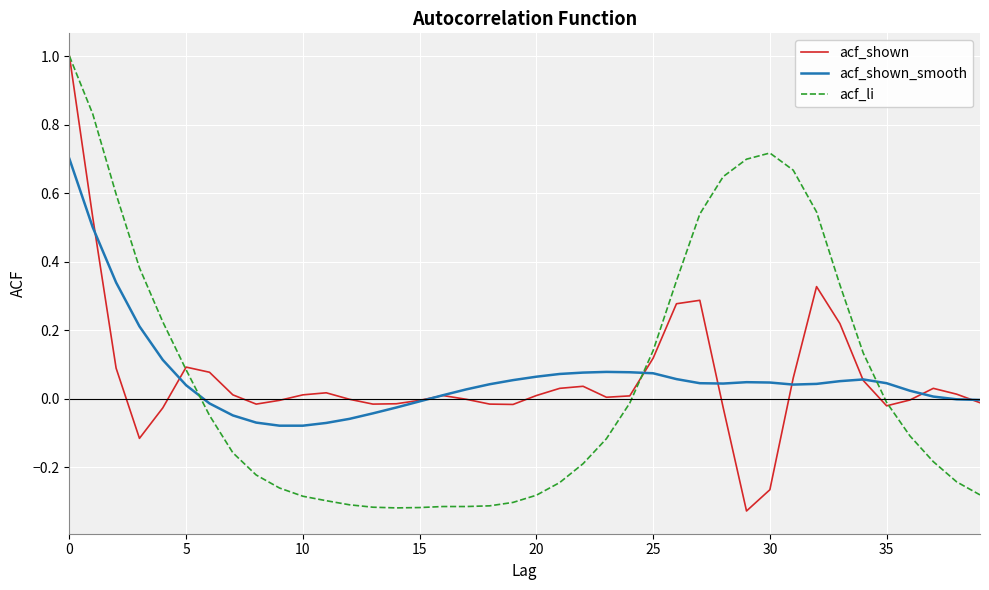

What are all the series names shown in the legend?

acf_shown, acf_shown_smooth, acf_li